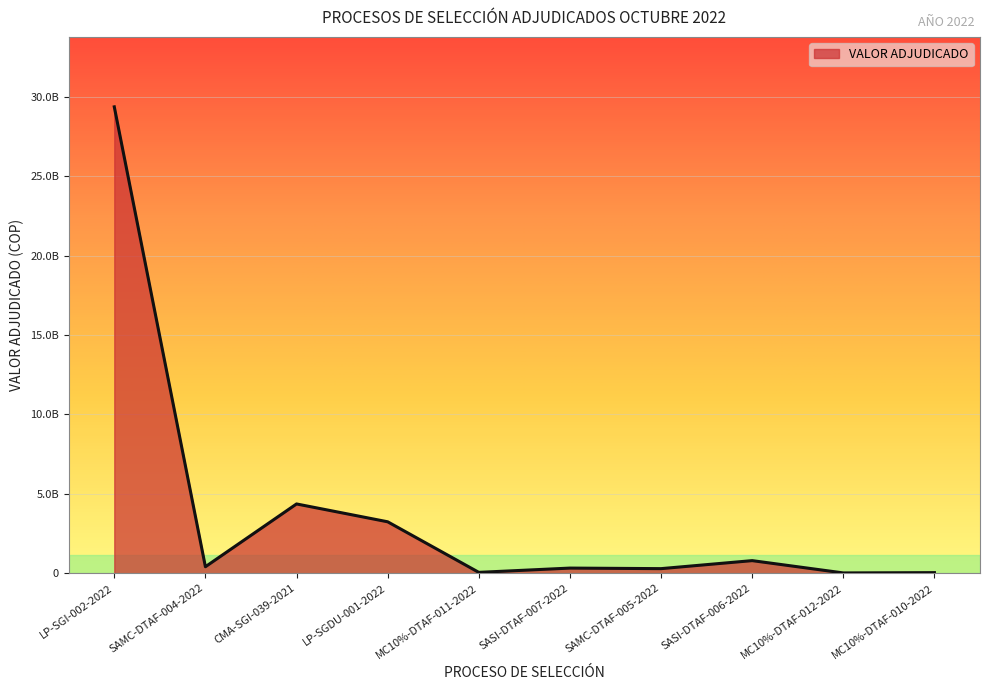

What is the difference between the maximum and second lowest values?

29340007610